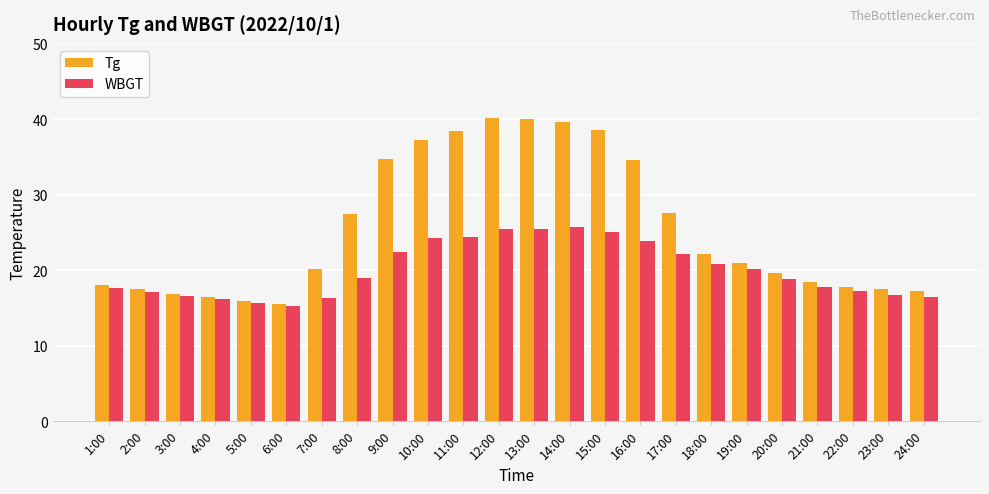

The Tg series shows 38.5 at 11:00. True or false?

True